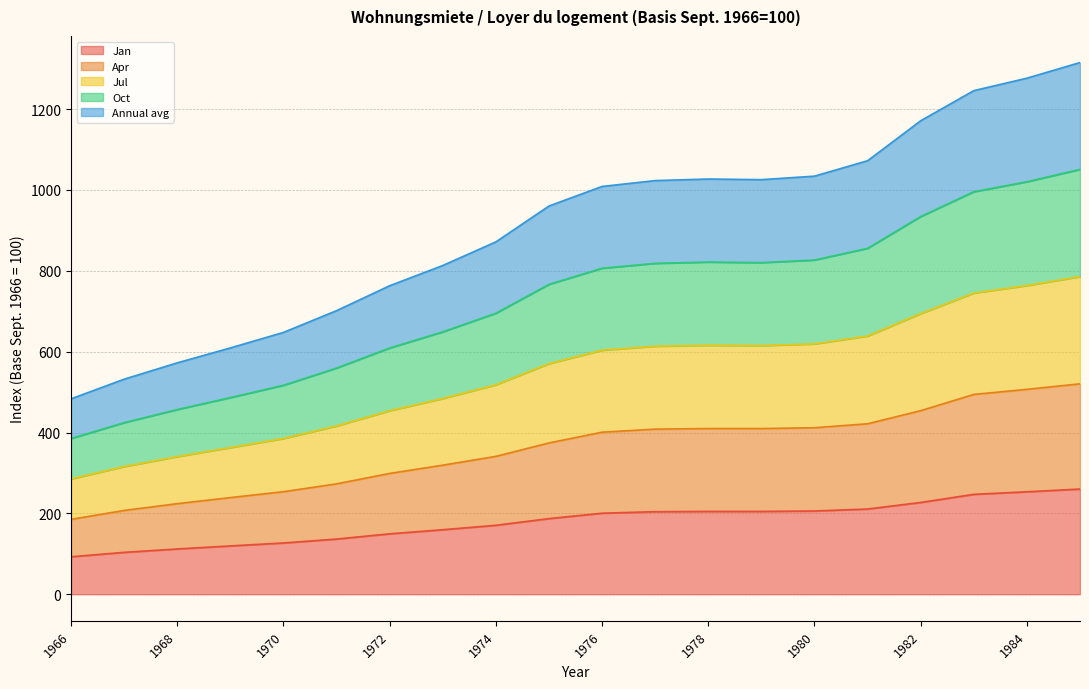

At which category does the chart reach its peak across all series?

1985